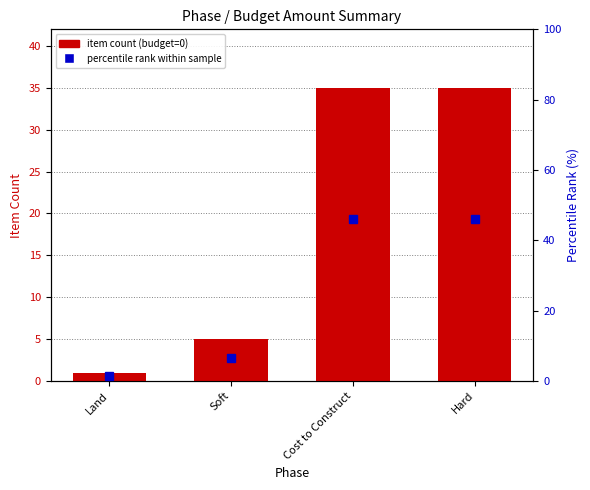

What is the difference between the highest and lowest values at Soft?

1.6